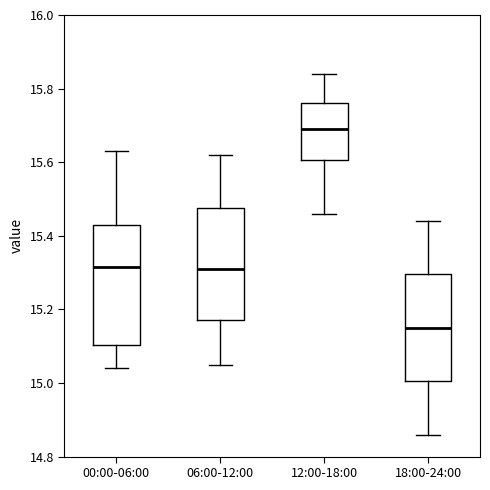

Reading left to right, read every box against the y-axis: the position of its median line, the range the box covers, and the ends of its whiskers. The values are not printed on the chart, so give them approximately, as read against the axis.

00:00-06:00: median 15.32, box 15.10 to 15.44, whiskers 15.04 to 15.64
06:00-12:00: median 15.32, box 15.18 to 15.48, whiskers 15.06 to 15.62
12:00-18:00: median 15.70, box 15.60 to 15.76, whiskers 15.46 to 15.84
18:00-24:00: median 15.16, box 15.00 to 15.30, whiskers 14.86 to 15.44